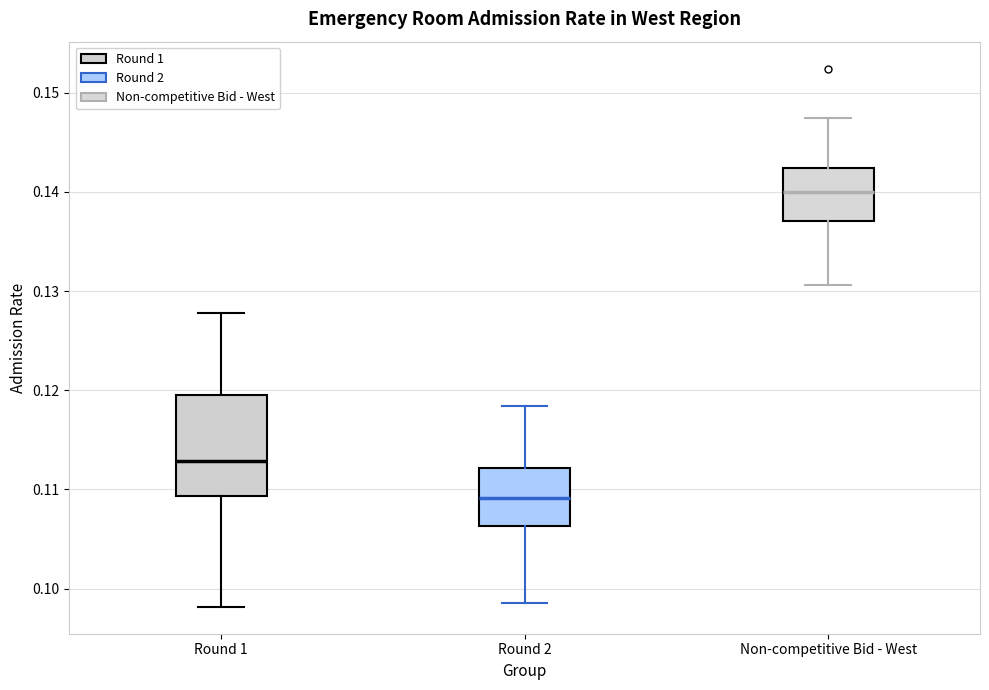

Reading left to right, transcribe this box plot: for each box, give where its median line is, the range the box spans, and where its two whiskers end, as read against the y-axis. The values are not printed on the chart, so give them approximately, as read against the axis.

Round 1: median 0.113, box 0.109 to 0.119, whiskers 0.098 to 0.128
Round 2: median 0.109, box 0.106 to 0.112, whiskers 0.099 to 0.118
Non-competitive Bid - West: median 0.140, box 0.137 to 0.142, whiskers 0.131 to 0.147